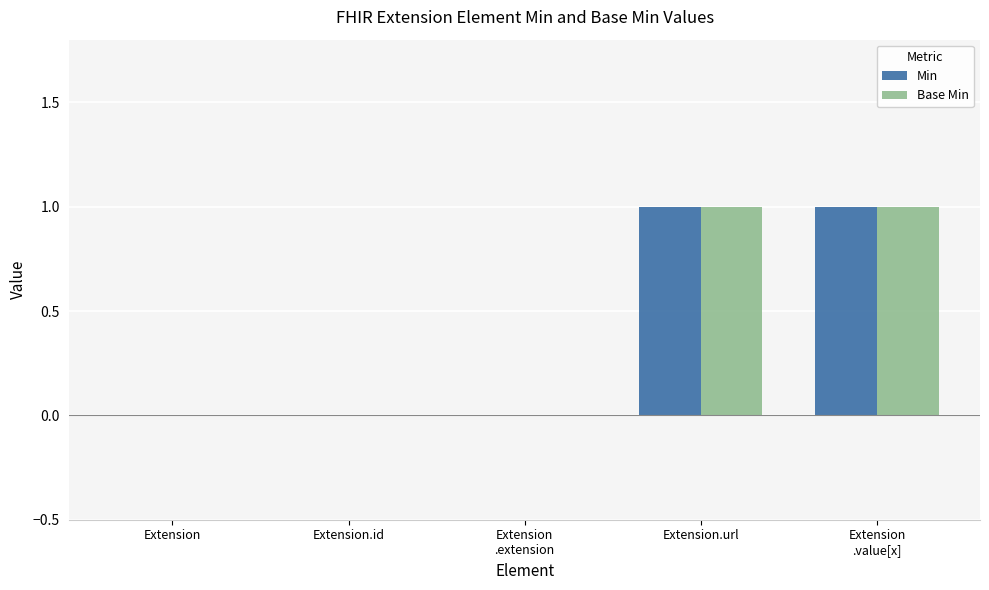

True or false: Base Min has a value of 0 at Extension.url.

False